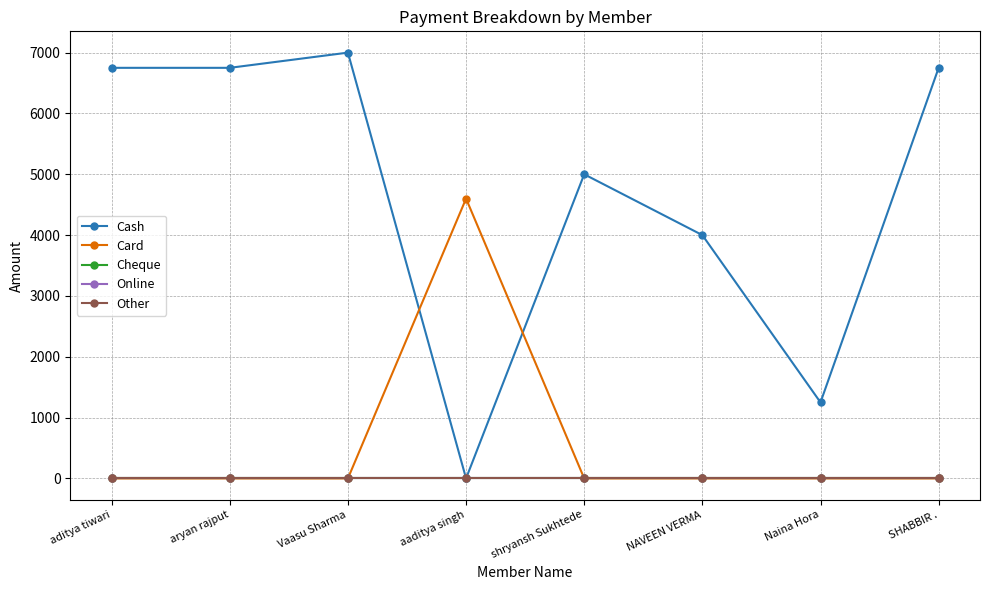

How many lines are shown in the chart?

5